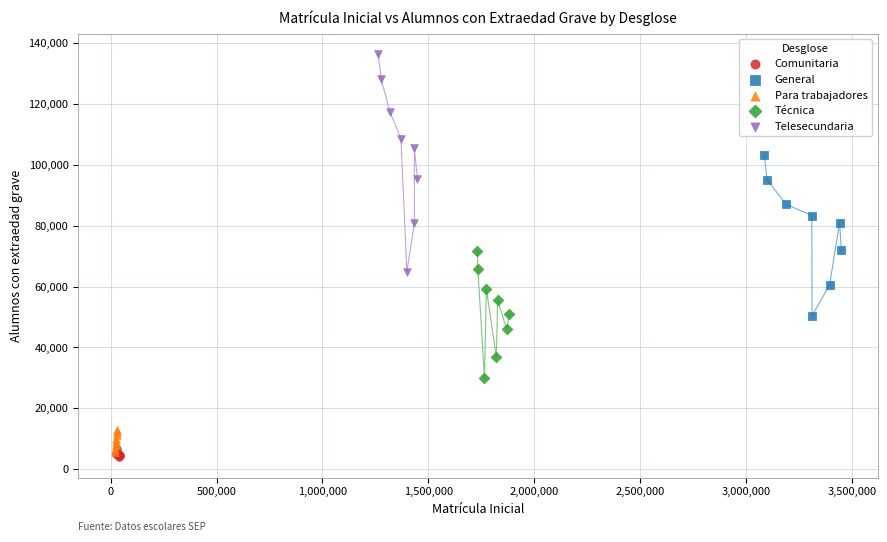

What are all the series names shown in the legend?

Comunitaria, General, Para trabajadores, Técnica, Telesecundaria